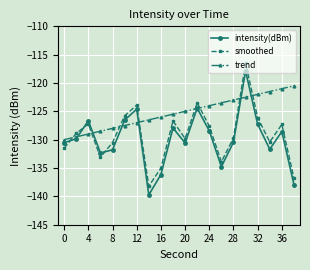

Which series has the widest spread of values?

intensity(dBm)